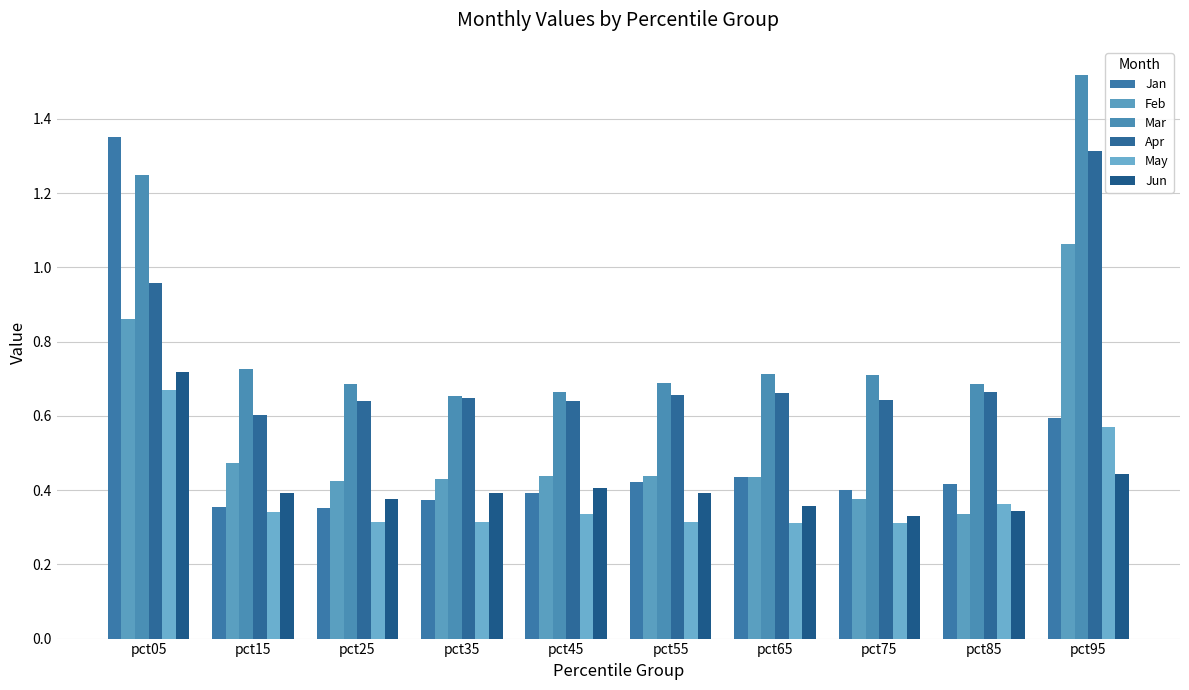

Reading left to right, extract all data points from this chart.

Jan: pct05=1.4	pct15=0.4	pct25=0.4	pct35=0.4	pct45=0.4	pct55=0.4	pct65=0.4	pct75=0.4	pct85=0.4	pct95=0.6
Feb: pct05=0.9	pct15=0.5	pct25=0.4	pct35=0.4	pct45=0.4	pct55=0.4	pct65=0.4	pct75=0.4	pct85=0.3	pct95=1.1
Mar: pct05=1.2	pct15=0.7	pct25=0.7	pct35=0.7	pct45=0.7	pct55=0.7	pct65=0.7	pct75=0.7	pct85=0.7	pct95=1.5
Apr: pct05=1.0	pct15=0.6	pct25=0.6	pct35=0.6	pct45=0.6	pct55=0.7	pct65=0.7	pct75=0.6	pct85=0.7	pct95=1.3
May: pct05=0.7	pct15=0.3	pct25=0.3	pct35=0.3	pct45=0.3	pct55=0.3	pct65=0.3	pct75=0.3	pct85=0.4	pct95=0.6
Jun: pct05=0.7	pct15=0.4	pct25=0.4	pct35=0.4	pct45=0.4	pct55=0.4	pct65=0.4	pct75=0.3	pct85=0.3	pct95=0.4